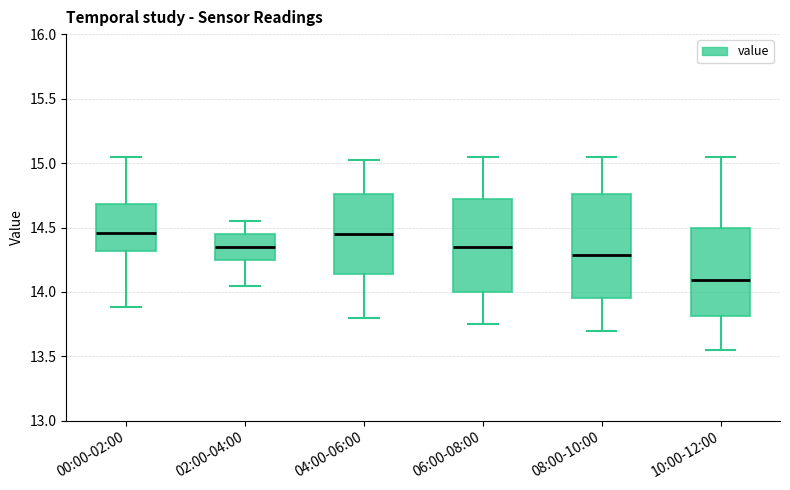

Where does the median line of the box for 02:00-04:00 sit on the y-axis? The values are not printed on the chart, so give them approximately, as read against the axis.

14.35